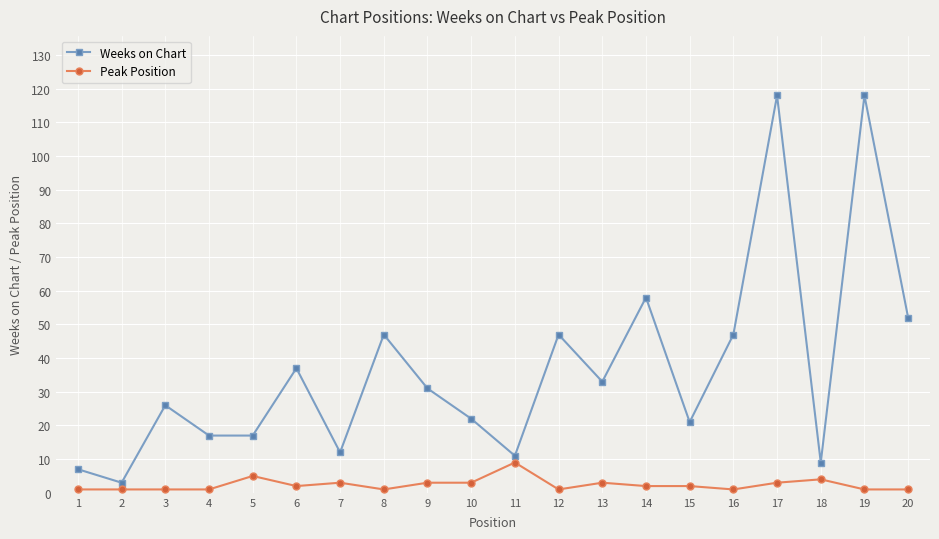

The value of Weeks on Chart at 18 is 4. True or false?

False